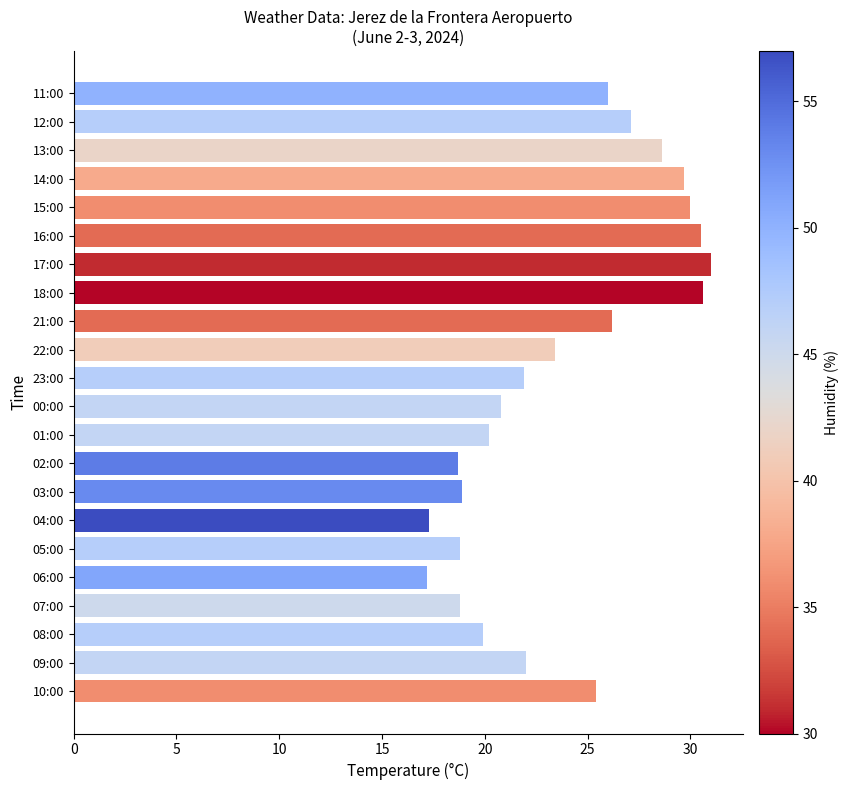

What is the smallest value displayed?

17.2